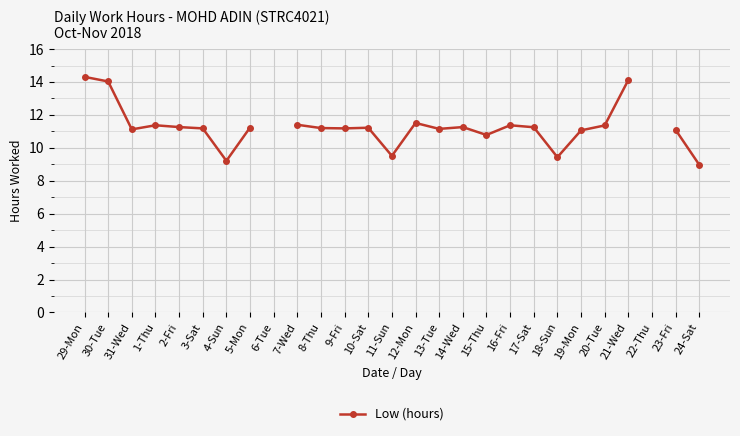

What is the label of the 14th point from the right?

11-Sun